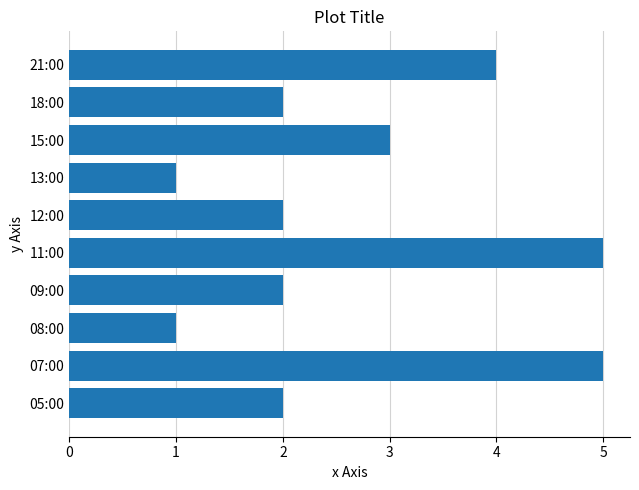

What is the greatest value displayed?

5